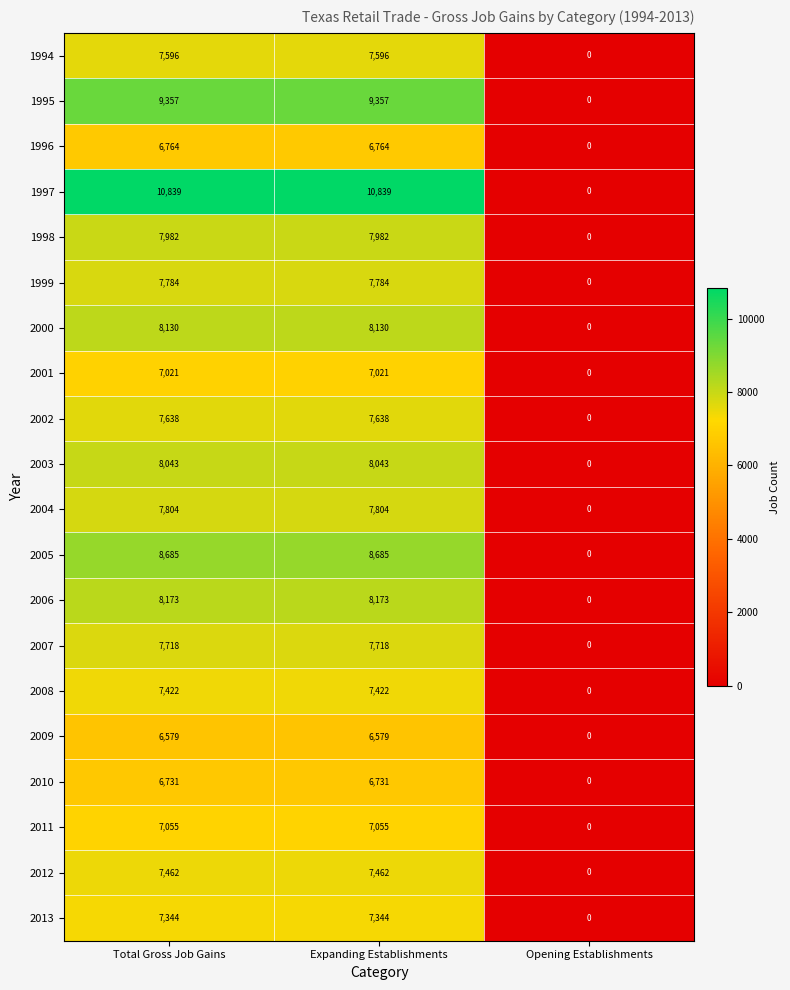

Which label corresponds to the smallest value in the chart?

Opening Establishments